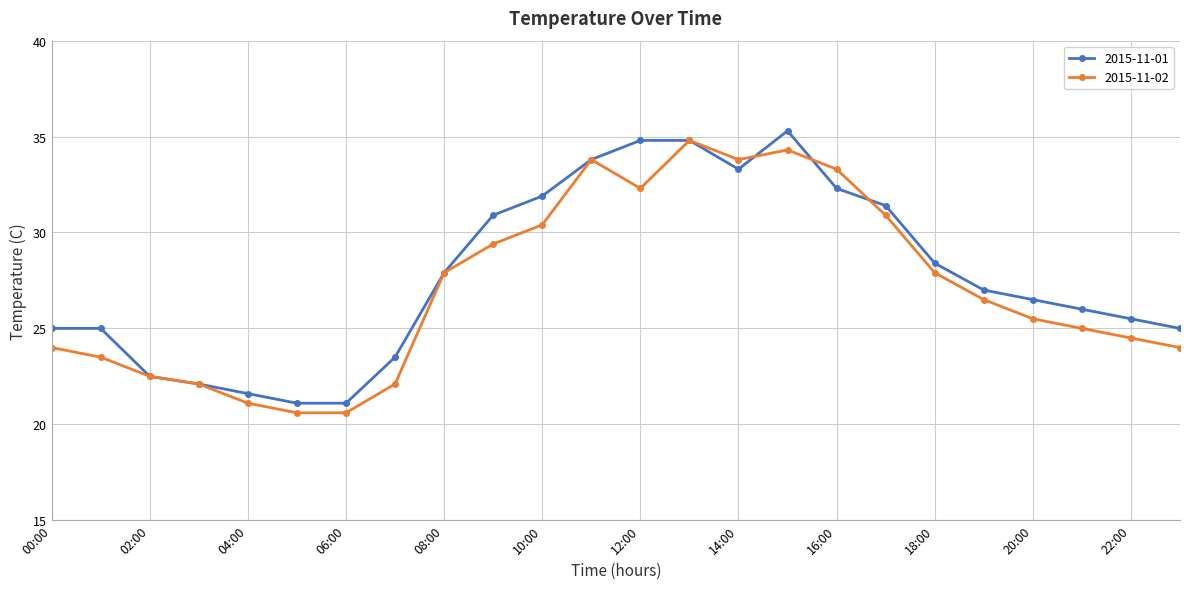

What is the value of the 2015-11-01 point at the 19th from the left?

28.4